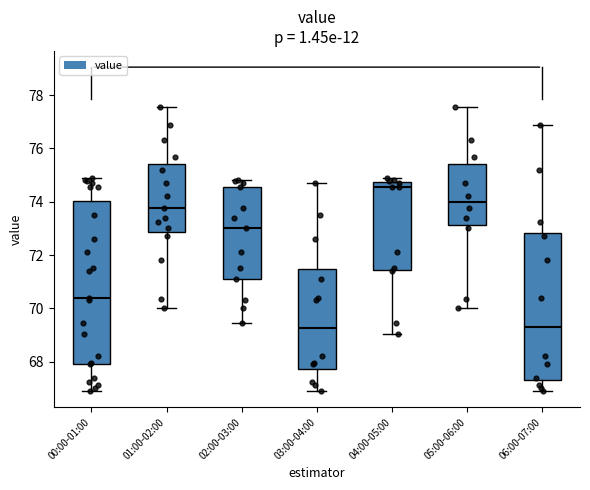

Which box has the highest median line?

04:00-05:00